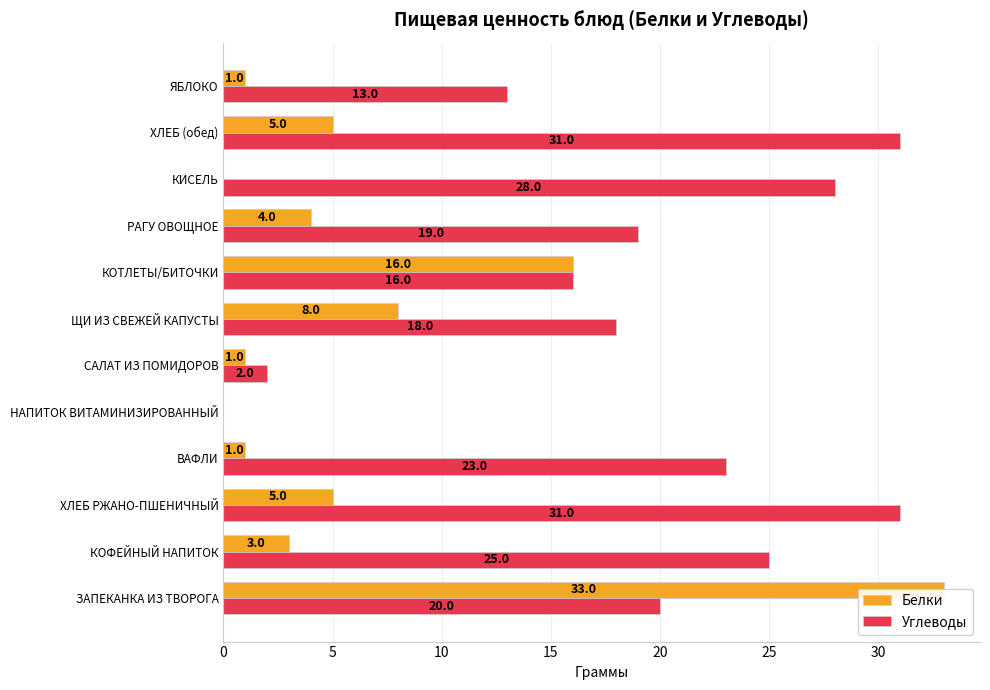

What is the difference between the second highest and second lowest values in the Углеводы series?

29